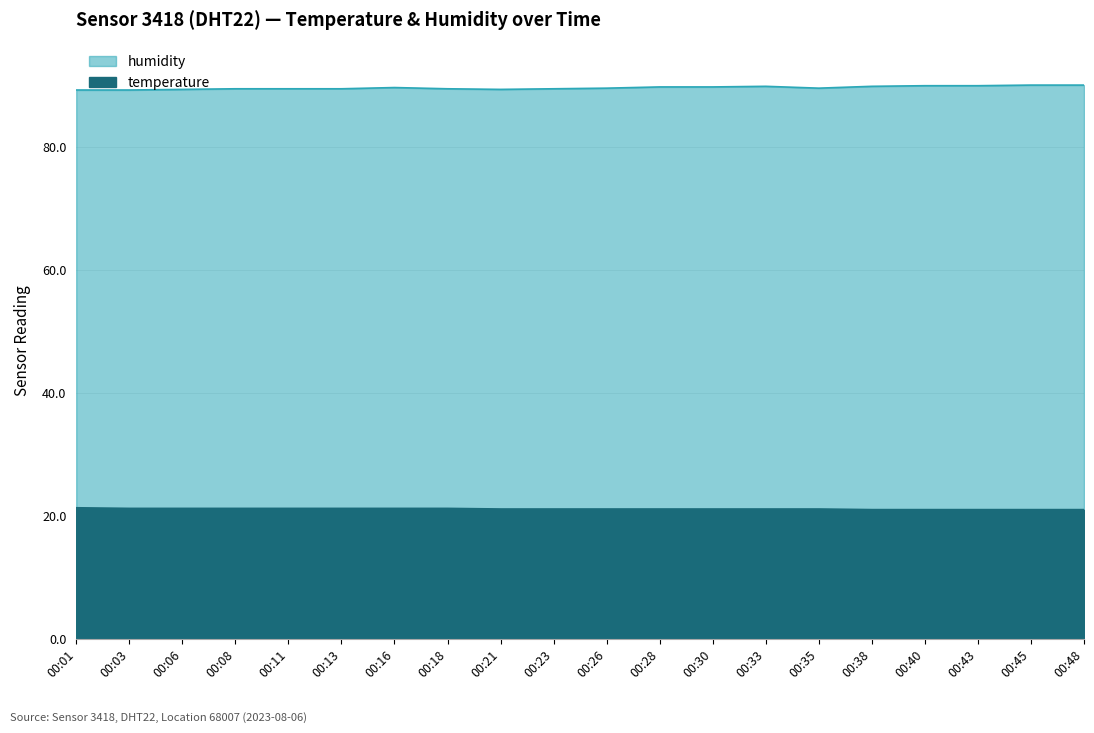

What is the total value across all series at 00:01?

110.6